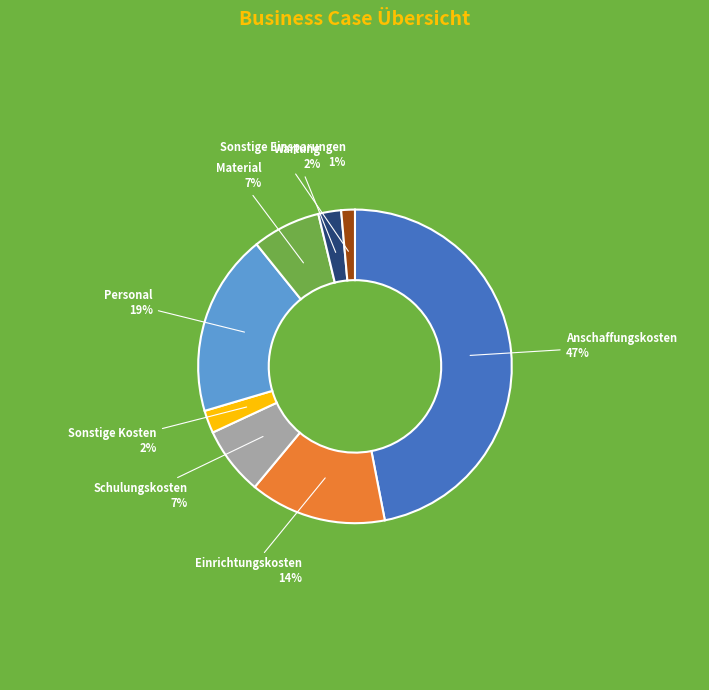

Combined, do Personal and Anschaffungskosten account for over 50%?

Yes